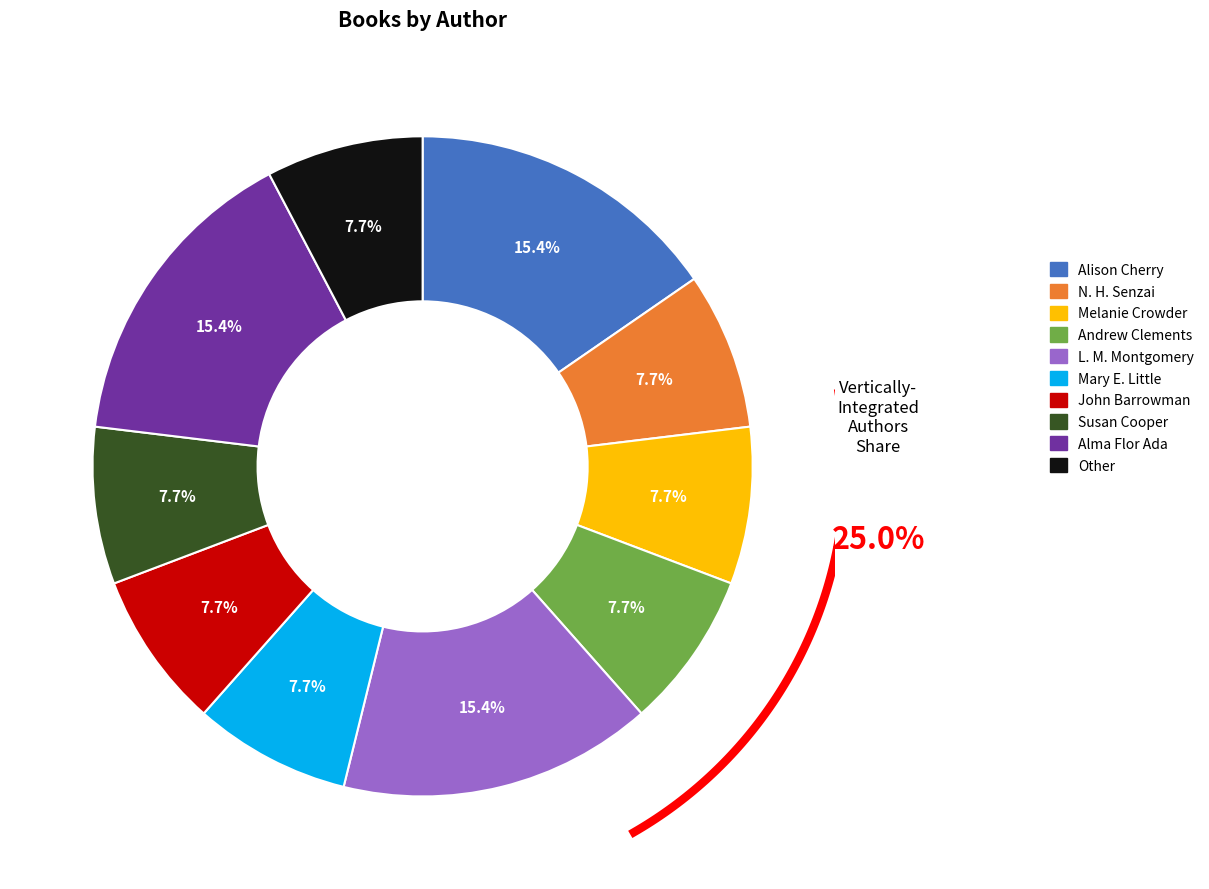

To the nearest percent, what percentage of the pie is Andrew Clements?

8%